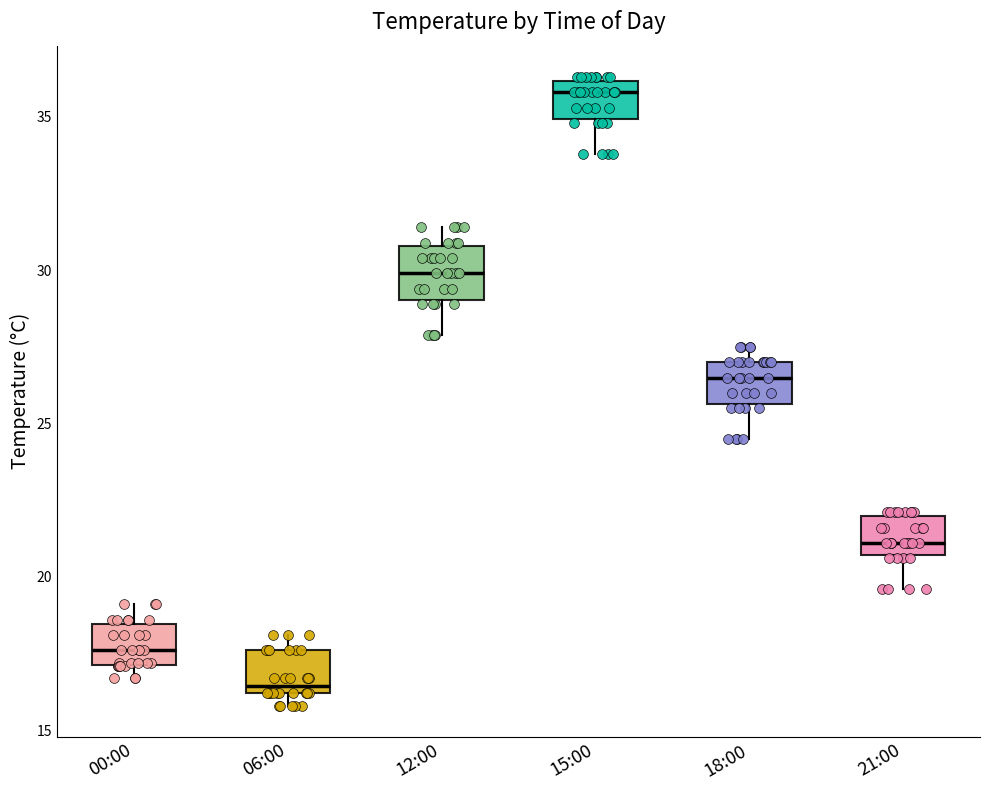

Where does the lower whisker of the box for 12:00 end on the y-axis? The values are not printed on the chart, so give them approximately, as read against the axis.

28.0